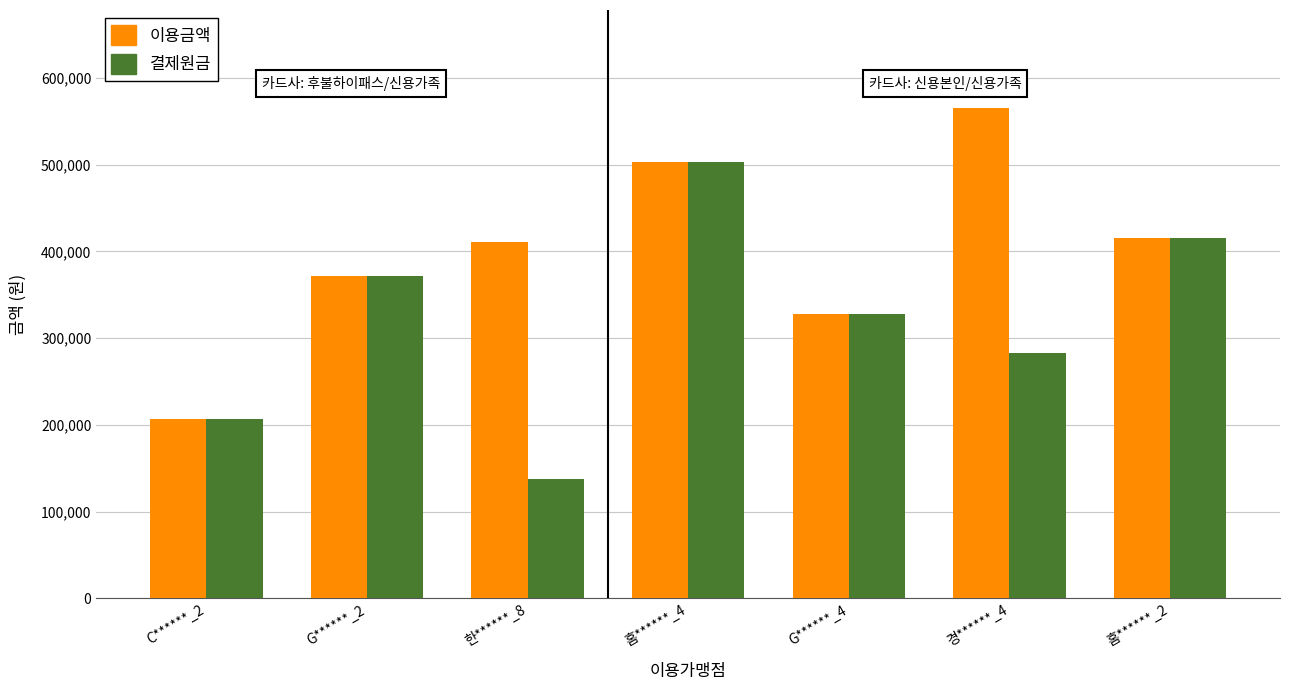

Reading right to left, what are all the values shown in this chart?

이용금액: 홈******_2=415200	경******_4=565400	G******_4=327900	홈******_4=503400	한******_8=411400	G******_2=372300	C******_2=207400
결제원금: 홈******_2=415200	경******_4=282700	G******_4=327900	홈******_4=503400	한******_8=137100	G******_2=372300	C******_2=207400